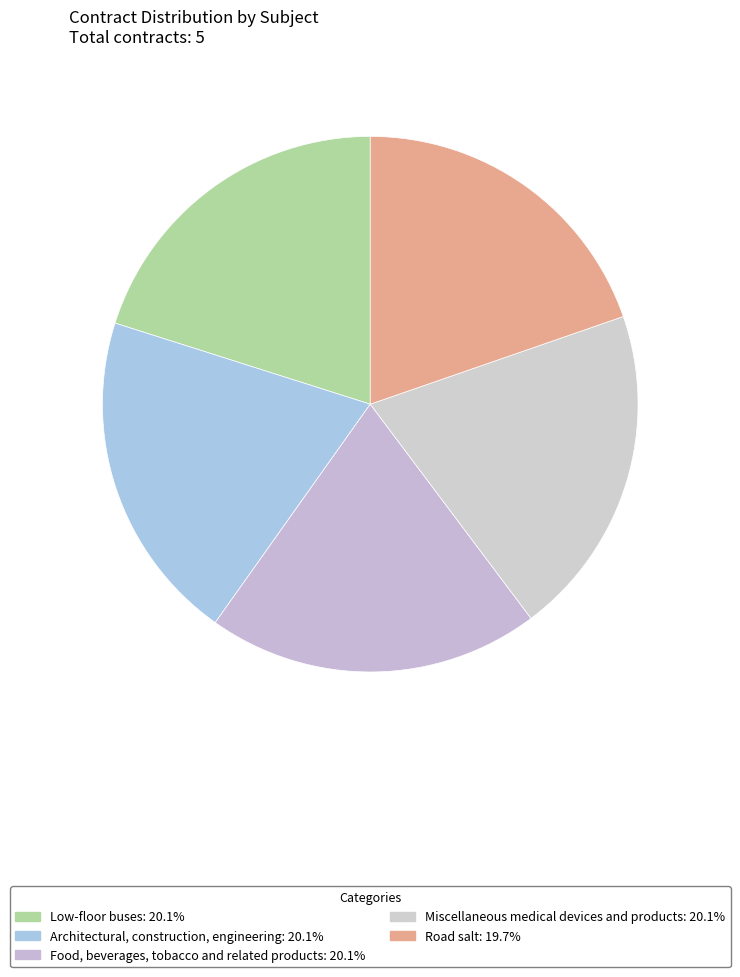

The Miscellaneous medical devices and products slice represents 33% of the pie. True or false?

False